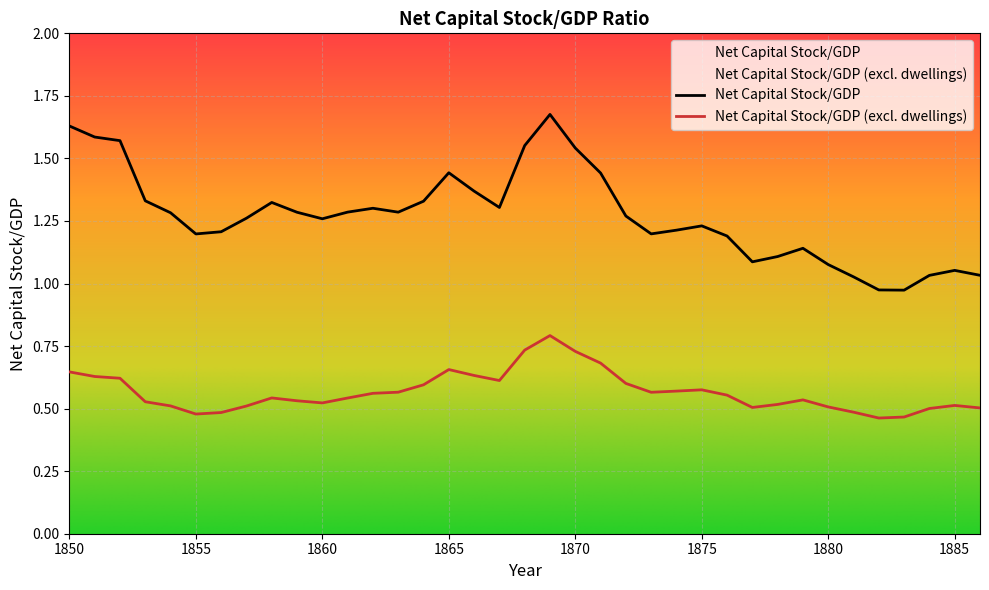

Read the Net Capital Stock/GDP (excl. dwellings) value at 1857.

0.5